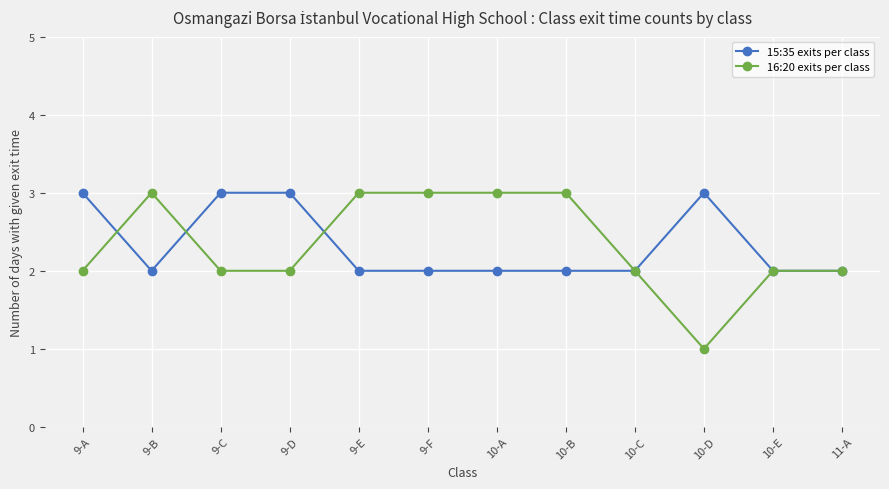

What is the lowest value of the 16:20 exits per class series?

1